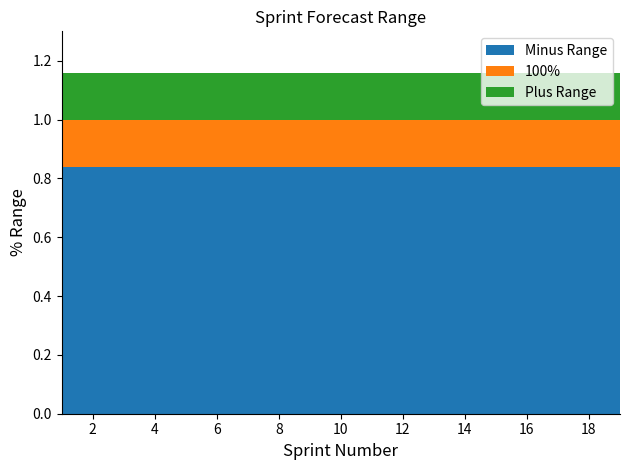

Reading left to right, what are all the values shown in this chart?

100%: 1.0	1.0	1.0	1.0	1.0	1.0	1.0	1.0	1.0	1.0	1.0	1.0	1.0	1.0	1.0	1.0	1.0	1.0	1.0
Plus Range: 1.2	1.2	1.2	1.2	1.2	1.2	1.2	1.2	1.2	1.2	1.2	1.2	1.2	1.2	1.2	1.2	1.2	1.2	1.2
Minus Range: 0.8	0.8	0.8	0.8	0.8	0.8	0.8	0.8	0.8	0.8	0.8	0.8	0.8	0.8	0.8	0.8	0.8	0.8	0.8